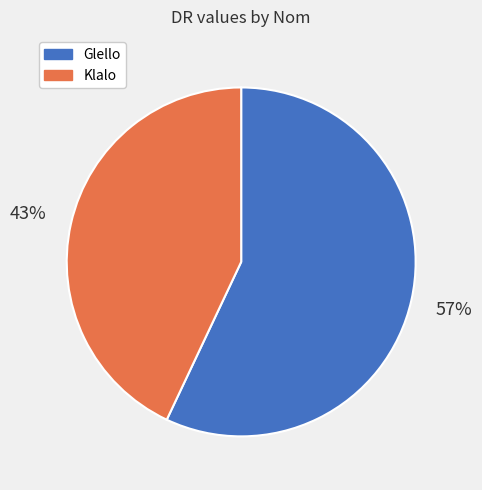

Count the number of slices in the pie.

2